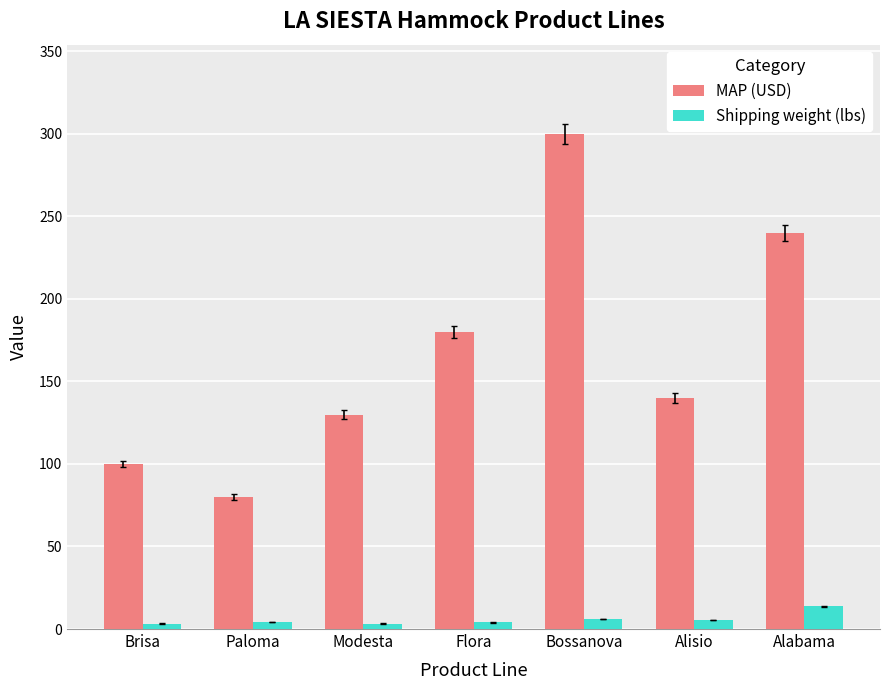

Is the value of MAP (USD) at Brisa greater than the value of Shipping weight (lbs) at Brisa?

Yes